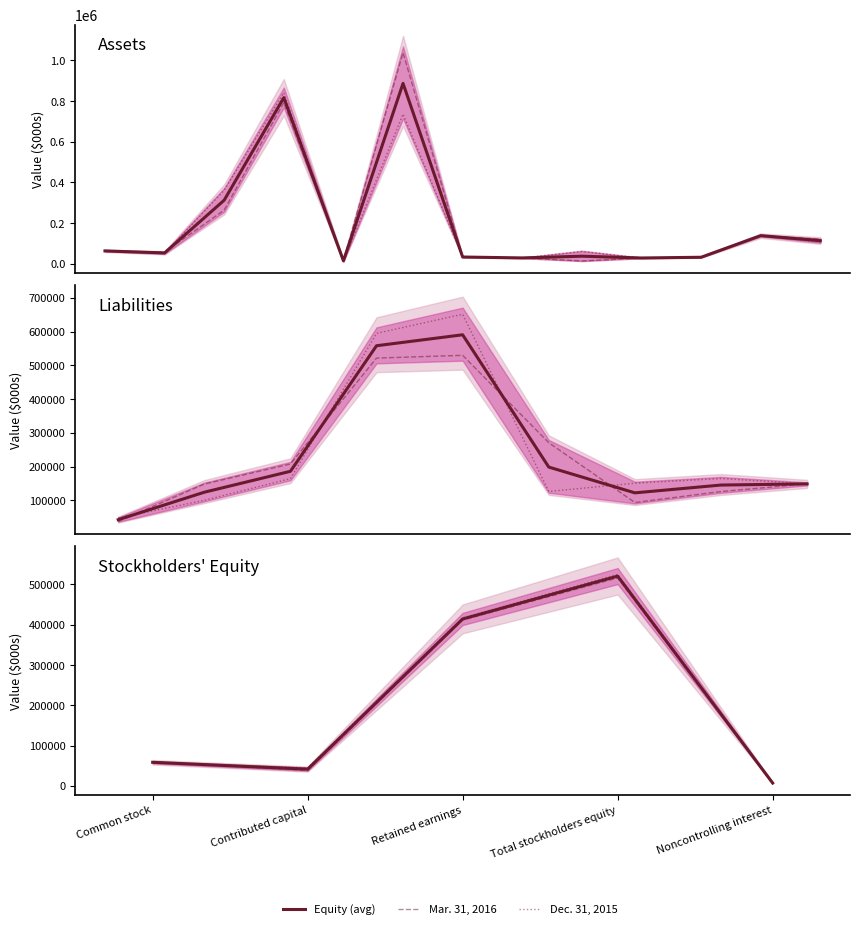

What is the difference between the Dec. 31, 2015 values at Total stockholders equity and Retained earnings?

479442